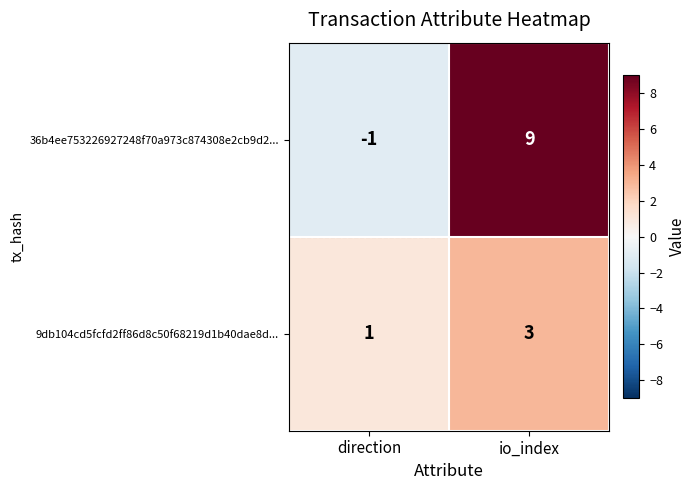

Rank the series at direction from highest to lowest value.

9db104cd5fcfd2ff86d8c50f68219d1b40dae8d..., 36b4ee753226927248f70a973c874308e2cb9d2...